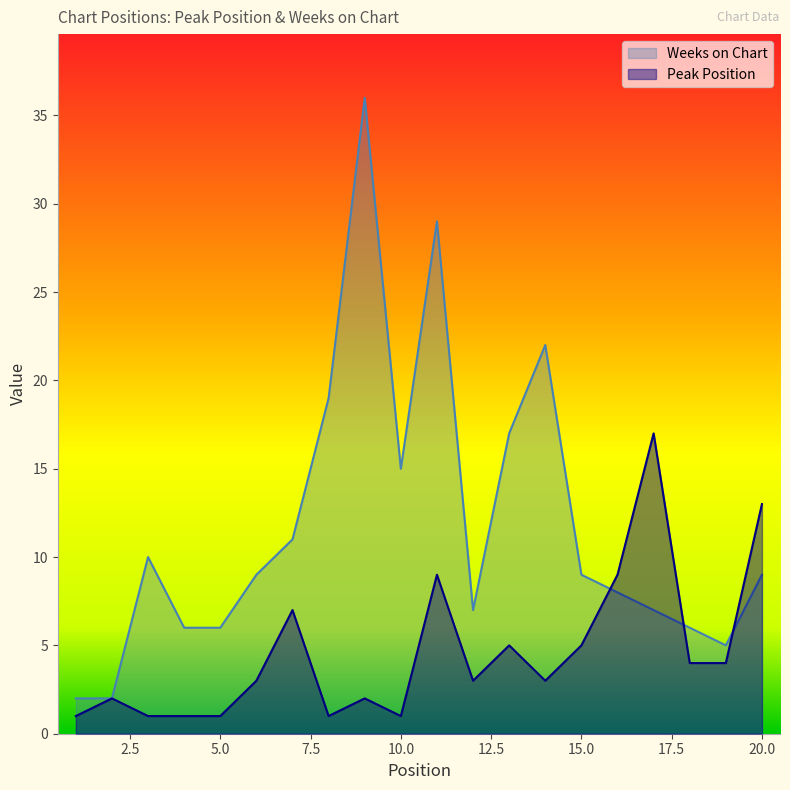

Does the chart have visible grid lines?

No